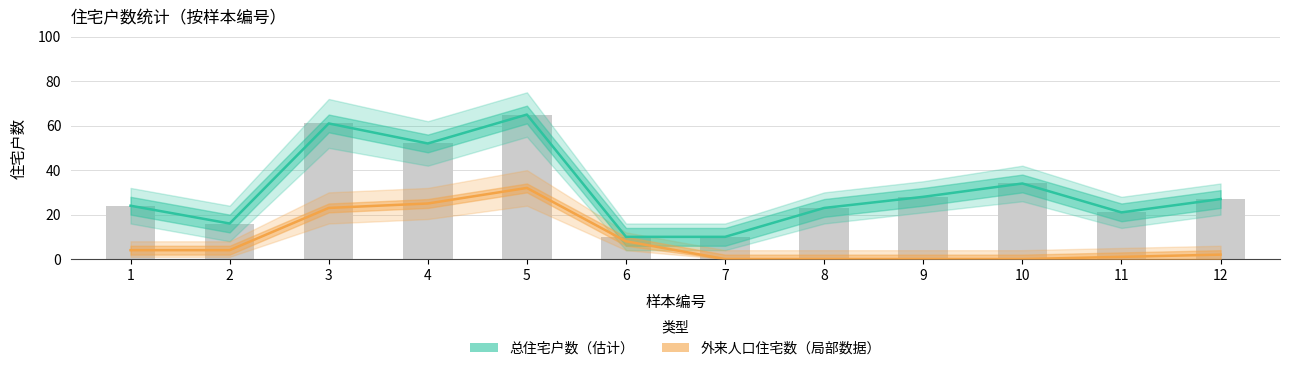

What is the value of the 总住宅户数（估计） bar at the 2nd from the left?

16